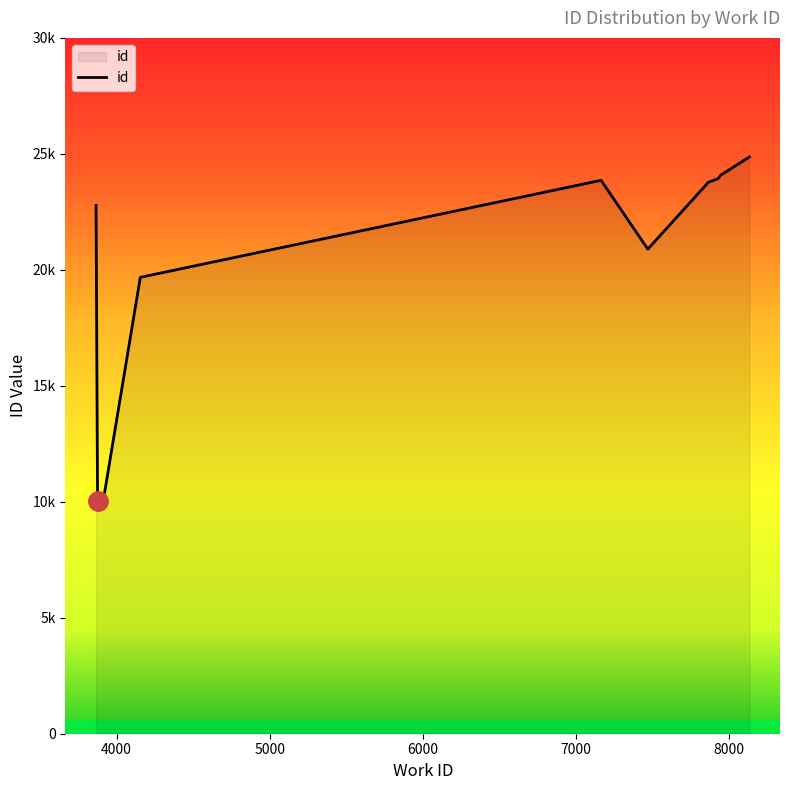

Does the chart have visible grid lines?

No